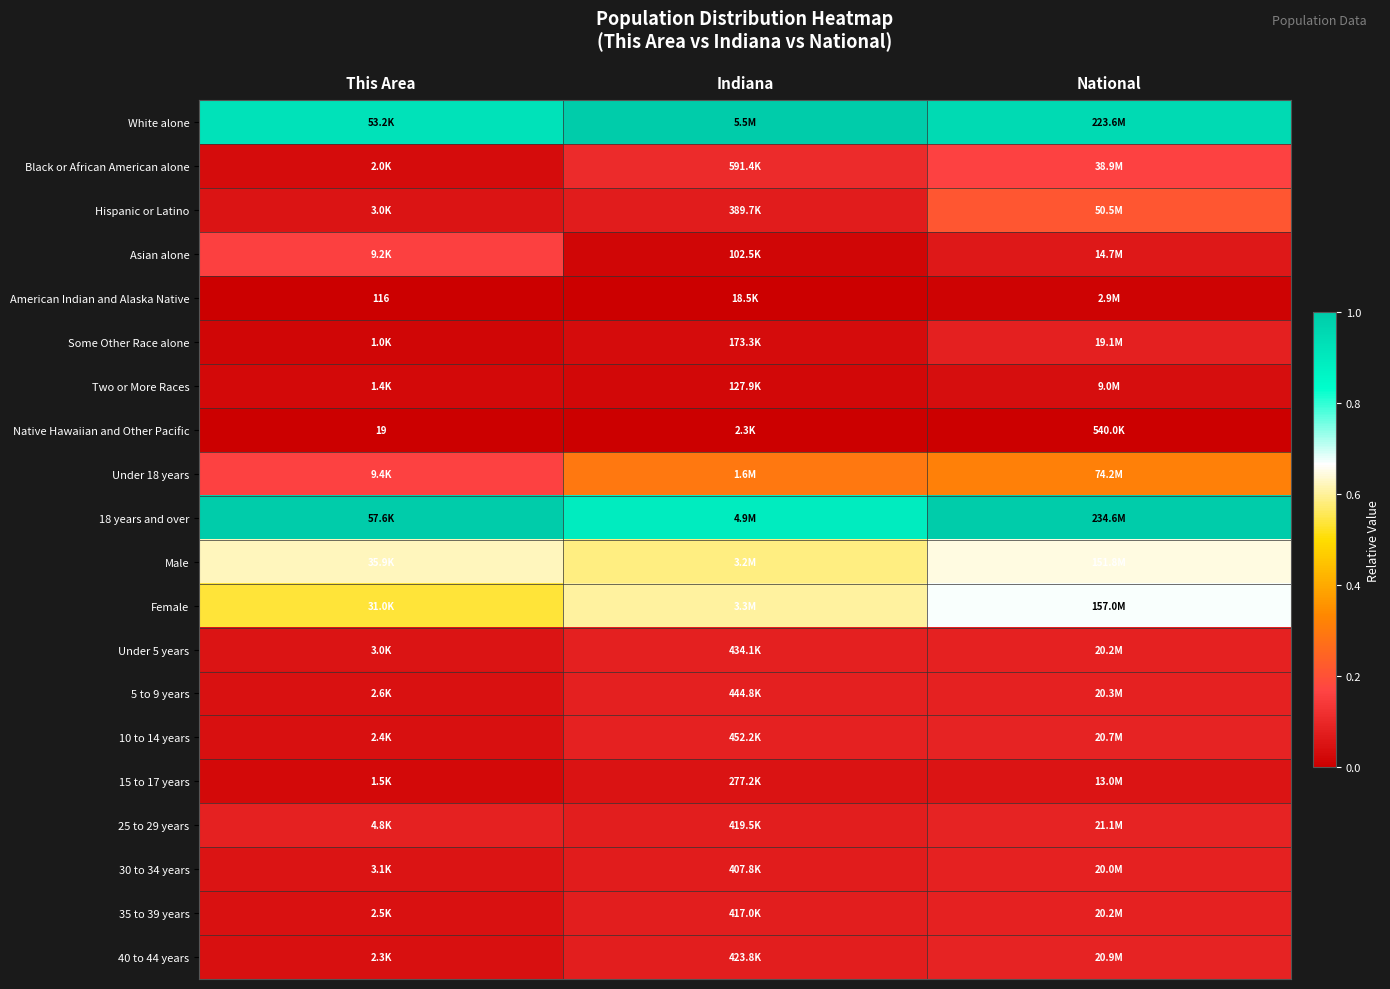

Count the number of data series in this chart.

20